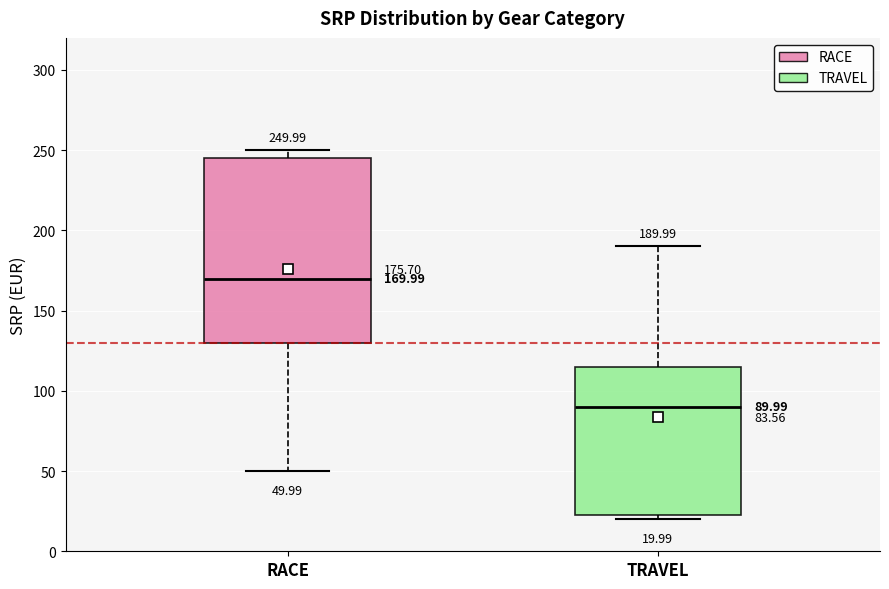

Which box has the highest median line?

RACE